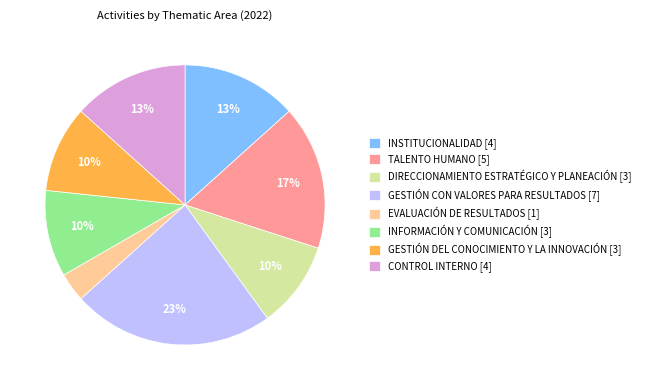

Do CONTROL INTERNO [4] and INSTITUCIONALIDAD [4] together represent more than half of the pie?

No